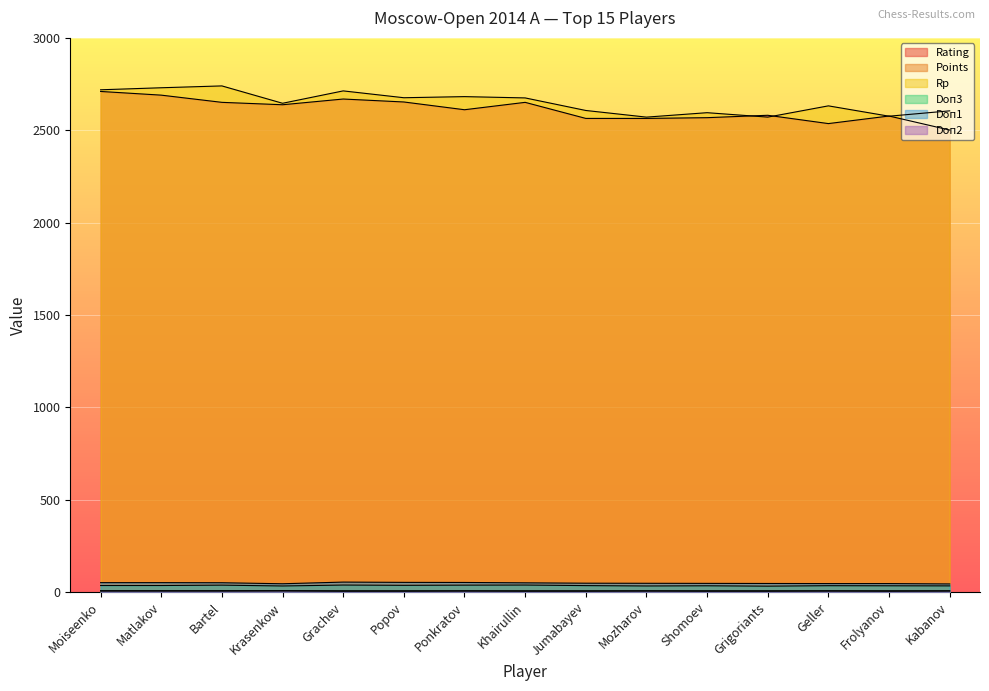

What is the value of the Doп2 point at the 14th from the left?

4.0